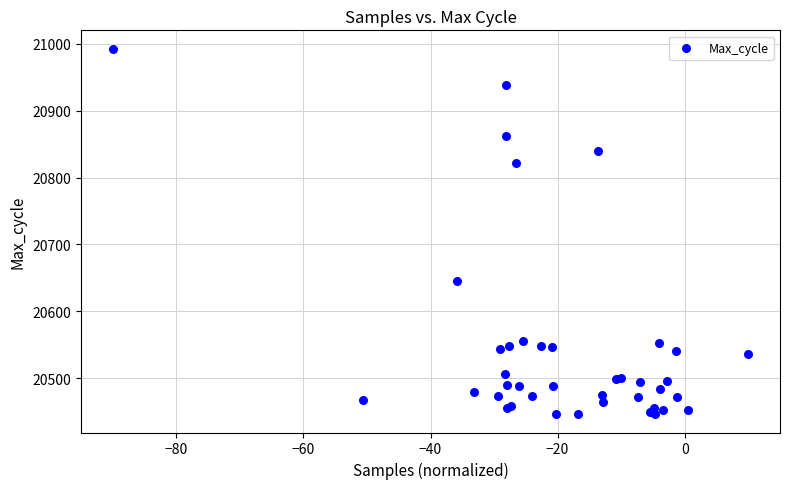

What Y value in the scatter plot is closest to 20719?

20645